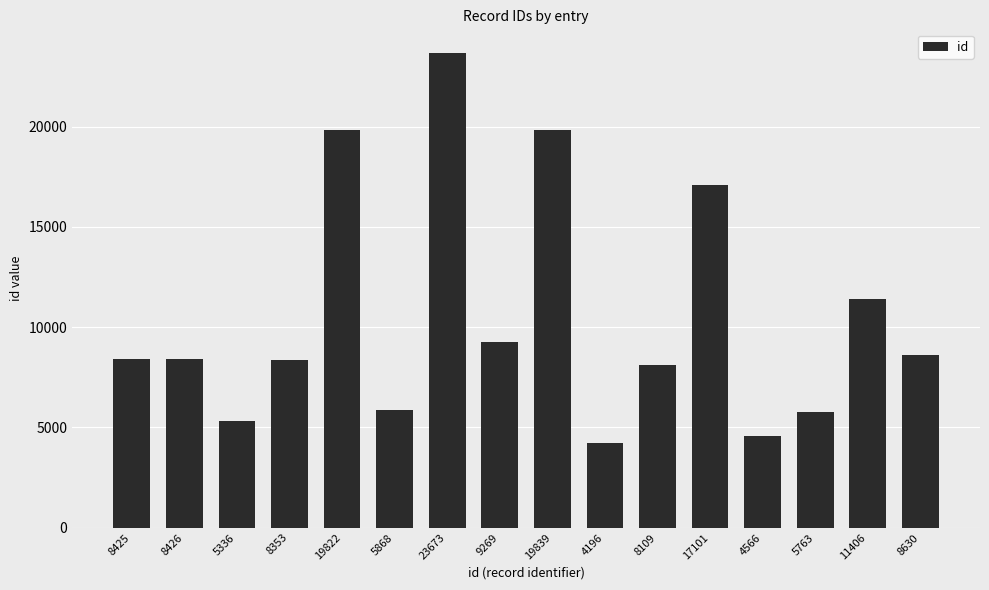

At which category does the chart reach its peak across all series?

23673